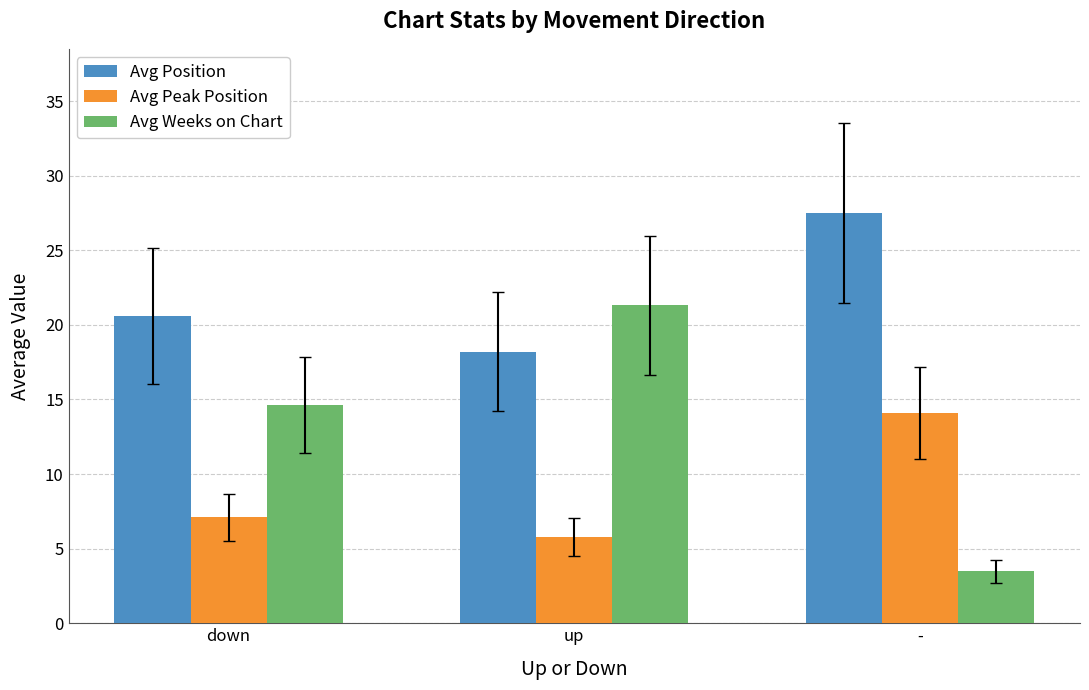

Which series has the largest range (max minus min)?

Avg Weeks on Chart